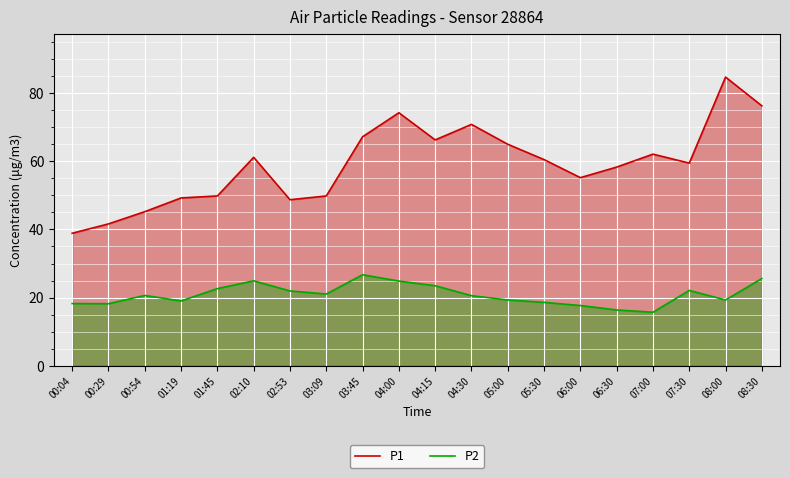

True or false: P2 and P1 intersect in this chart.

False